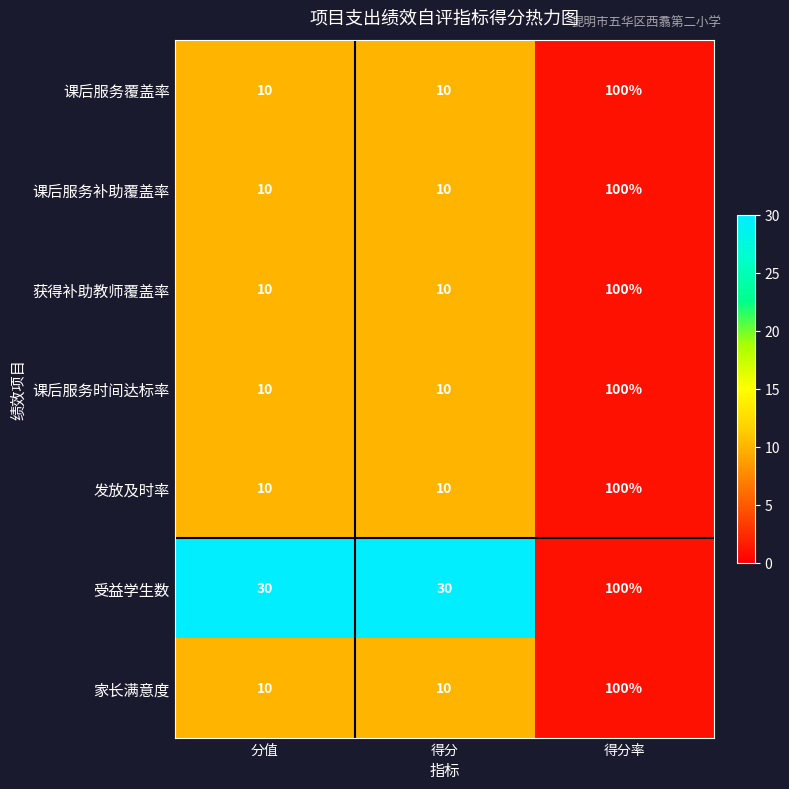

The value of 课后服务时间达标率 at 得分率 is 100. True or false?

True